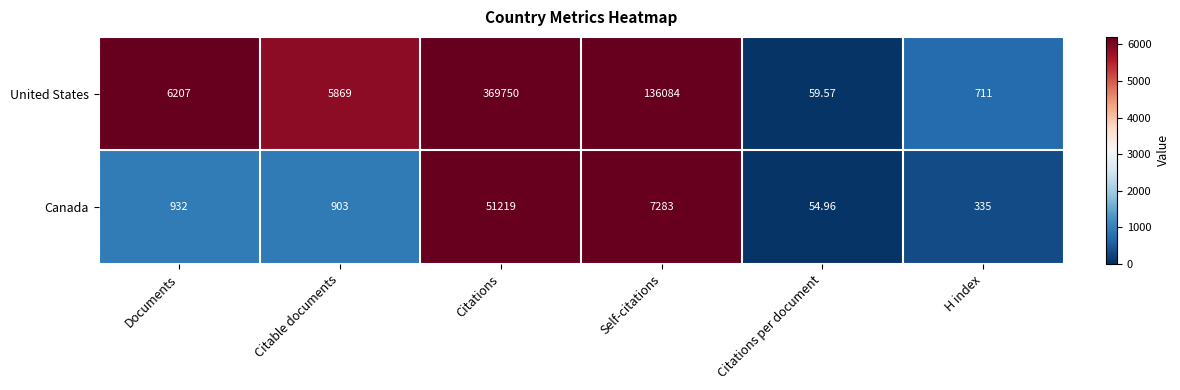

Between Citable documents and H index, which series saw the biggest shift?

United States